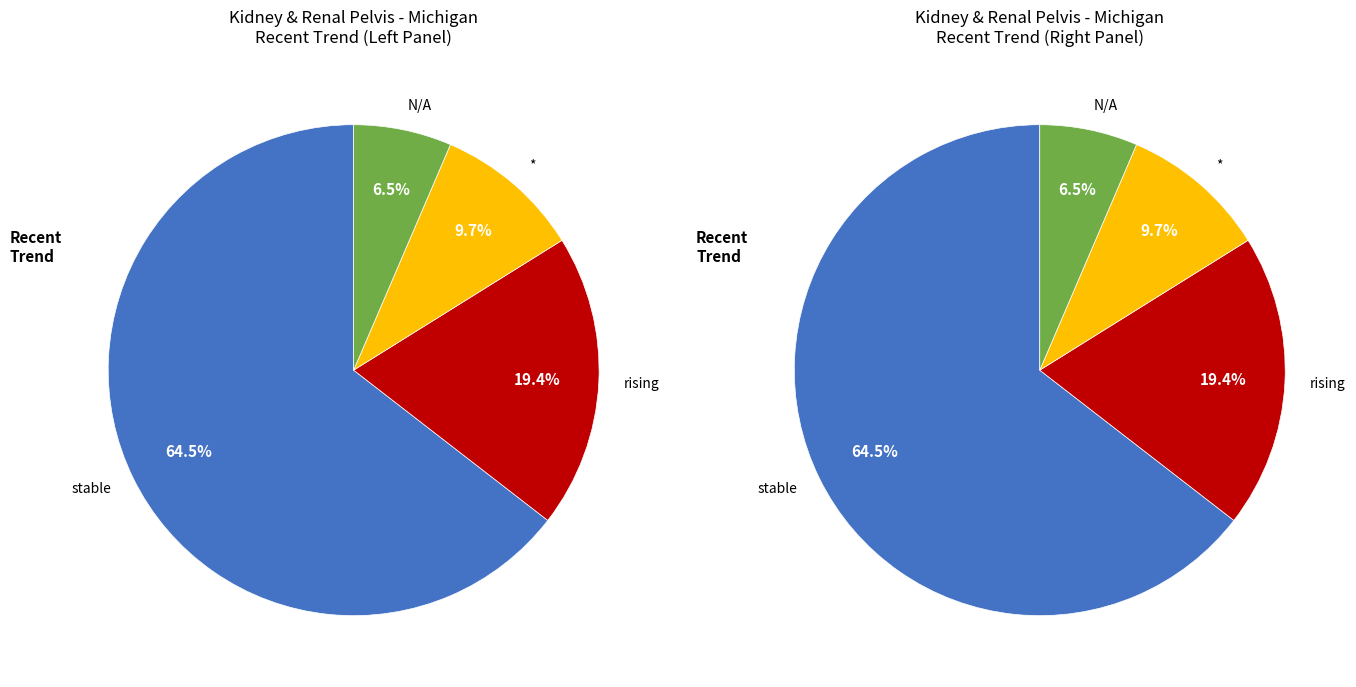

Count the number of slices in the pie.

4